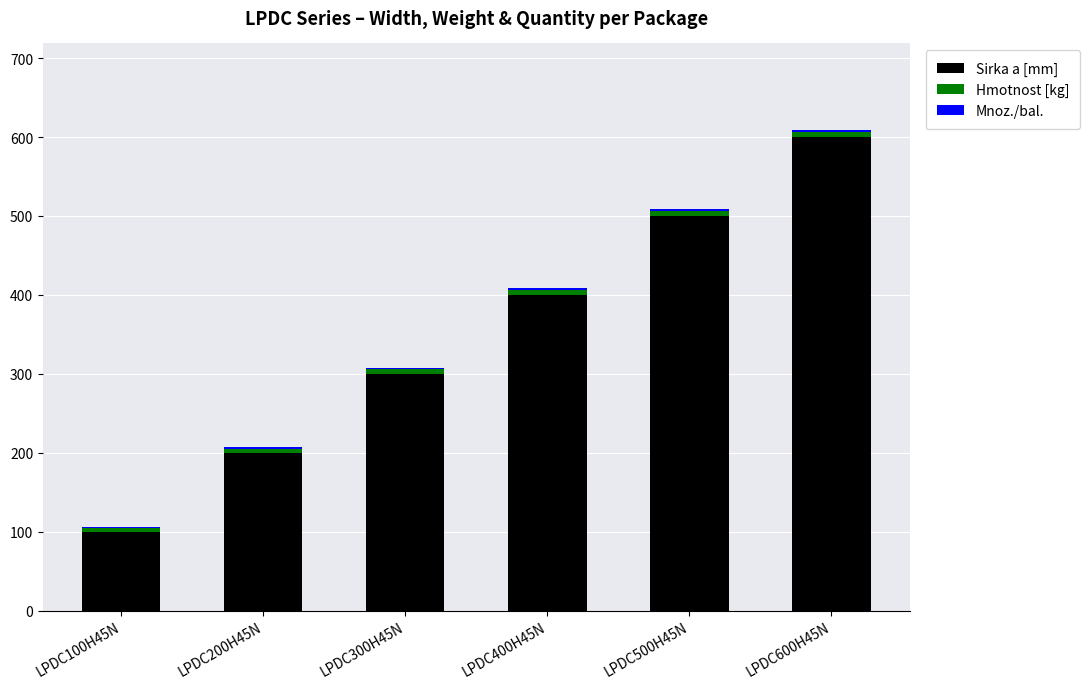

The Sirka a [mm] series shows 300.0 at LPDC300H45N. True or false?

True